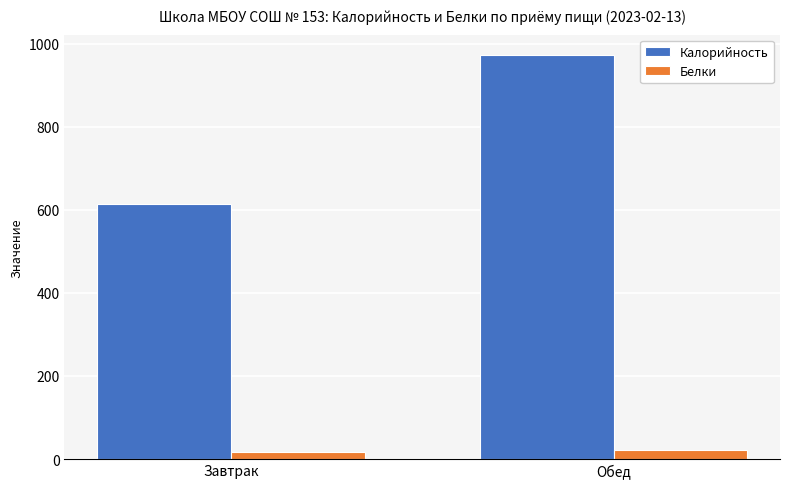

Is it true that Калорийность equals 614.3 at Завтрак?

True